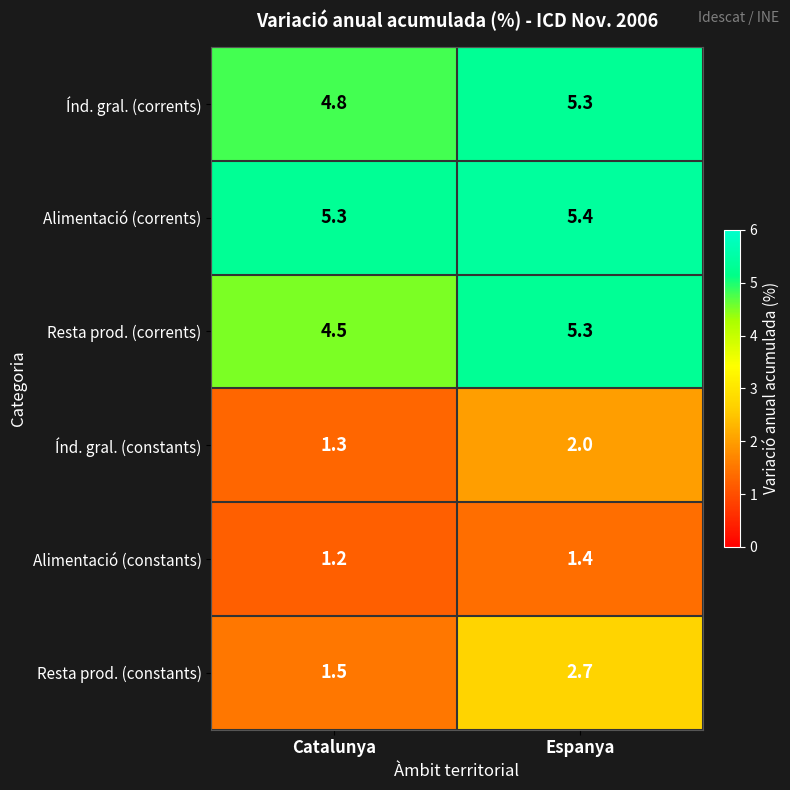

What is the average value of the Alimentació (constants) series?

1.3